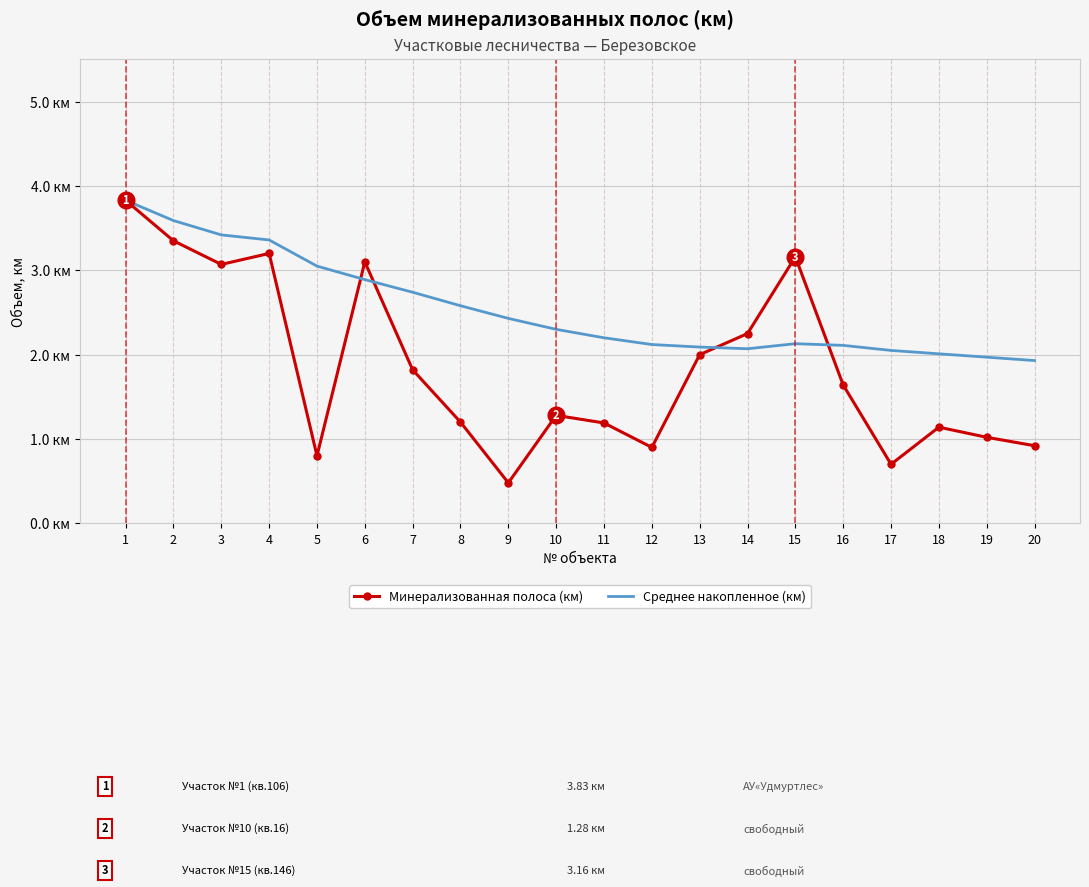

Rank the categories by Минерализованная полоса (км) value from highest to lowest.

1, 2, 4, 15, 6, 3, 14, 13, 7, 16, 10, 8, 11, 18, 19, 20, 12, 5, 17, 9